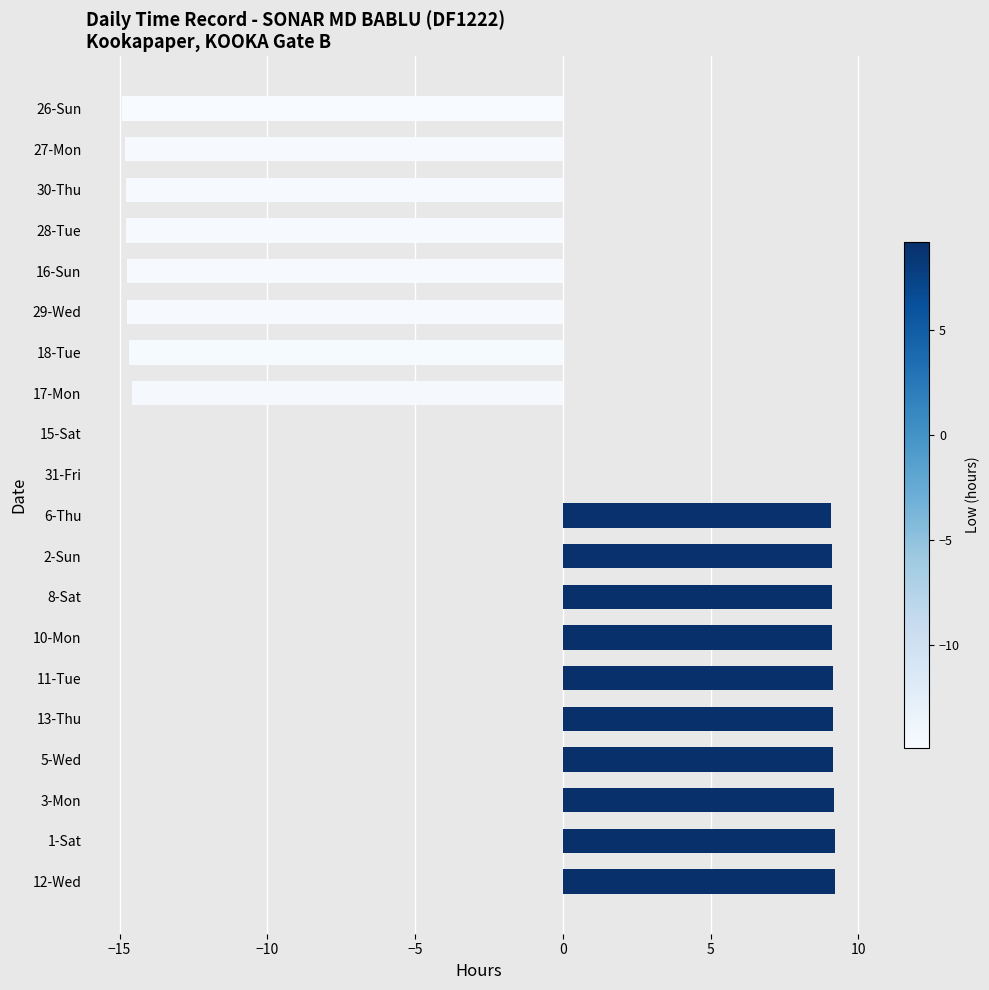

What is the sum of the values at 27-Mon and 28-Tue?

-29.6